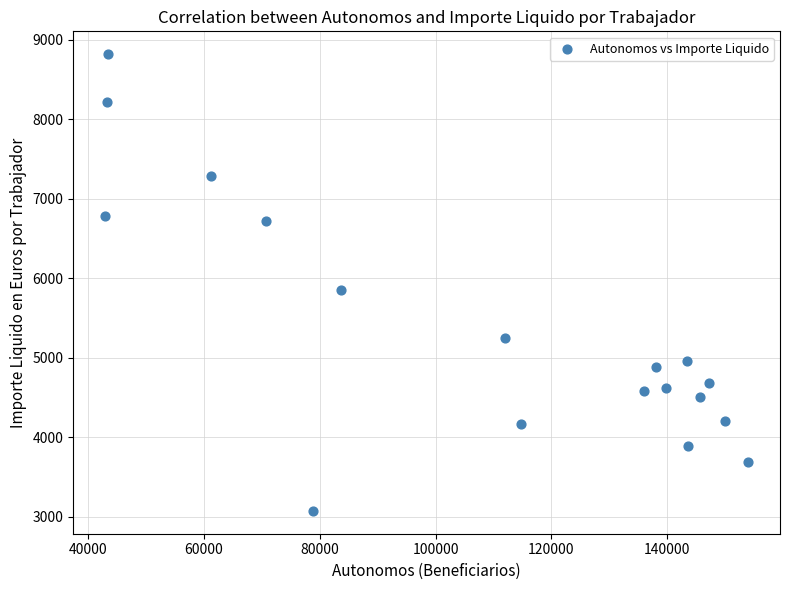

What Y value in the scatter plot is closest to 5947?

5853.1